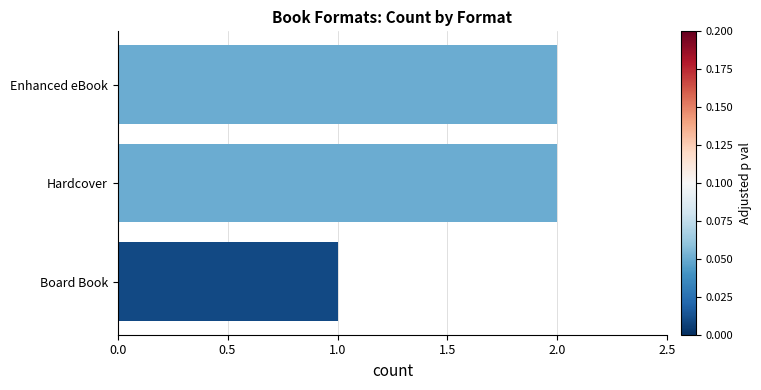

What is the label of the 2nd bar from the top?

Hardcover